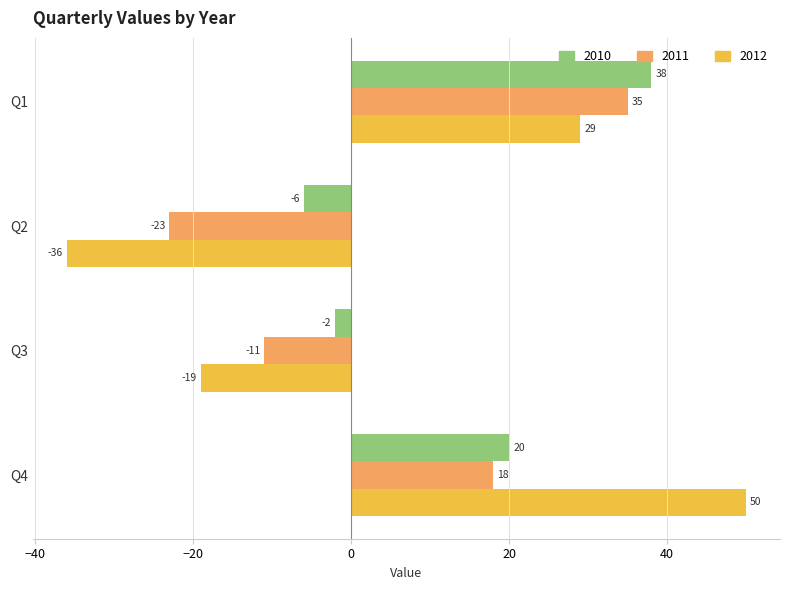

At which category does the chart reach its minimum across all series?

Q2